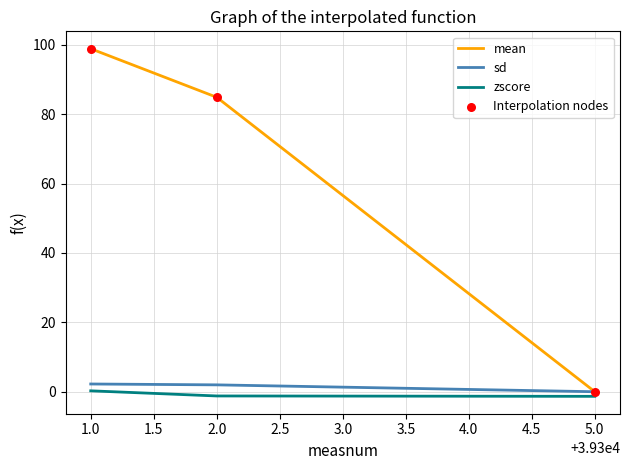

Between 2.0 and 5.0, which series saw the biggest shift?

mean